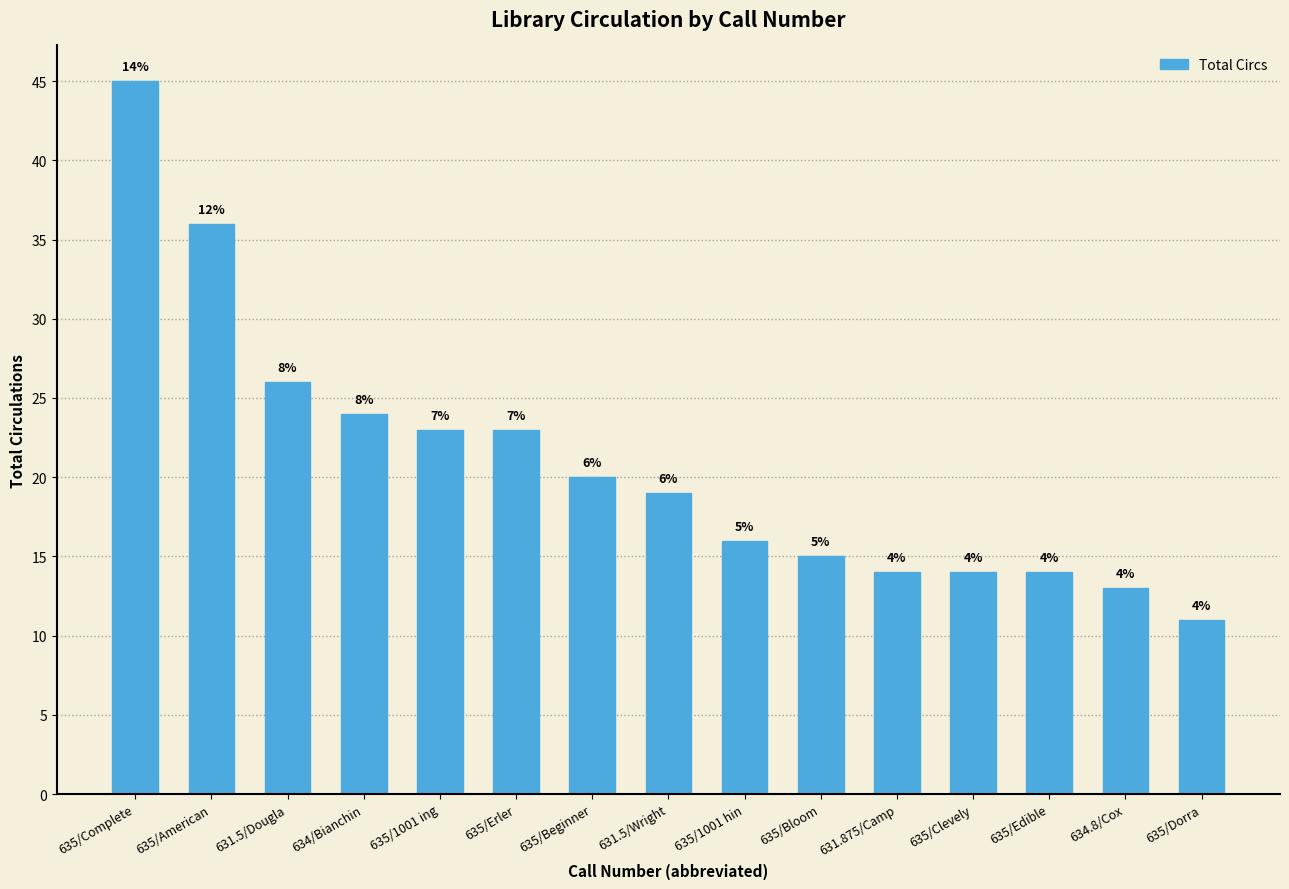

At which category does the chart reach its minimum across all series?

635/Dorra